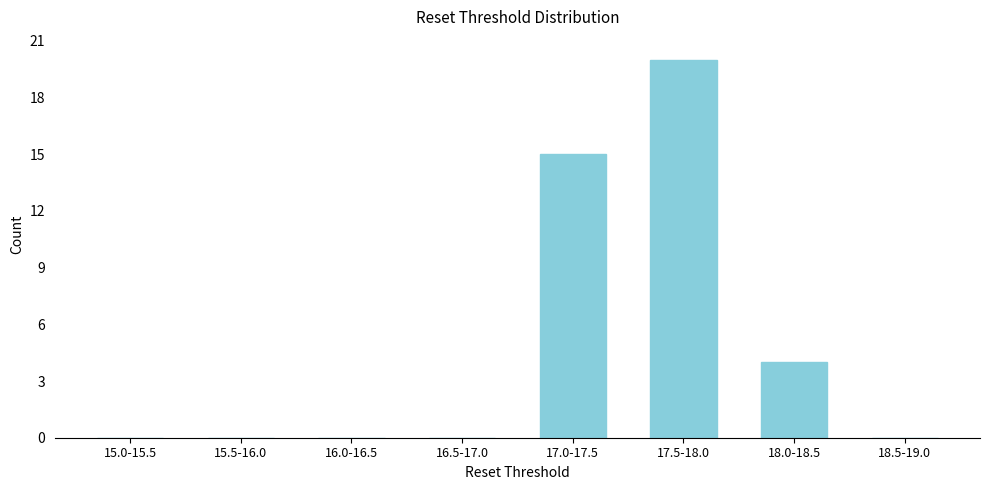

Reading left to right, what are all the values shown in this chart?

15.0-15.5=0	15.5-16.0=0	16.0-16.5=0	16.5-17.0=0	17.0-17.5=15	17.5-18.0=20	18.0-18.5=4	18.5-19.0=0